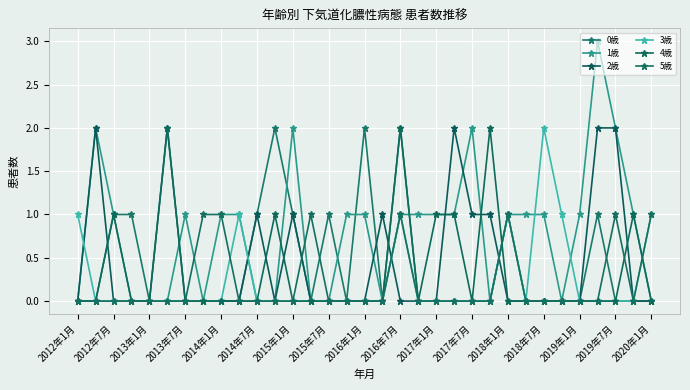

What is the average value of the 1歳 series?

1